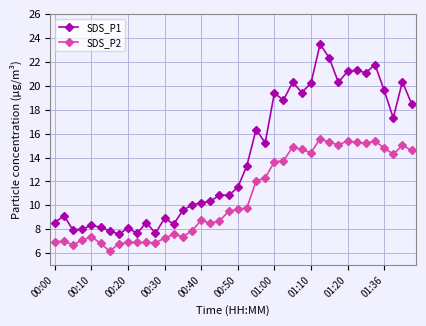

What is the value of the SDS_P1 point at the 27th from the left?

20.3